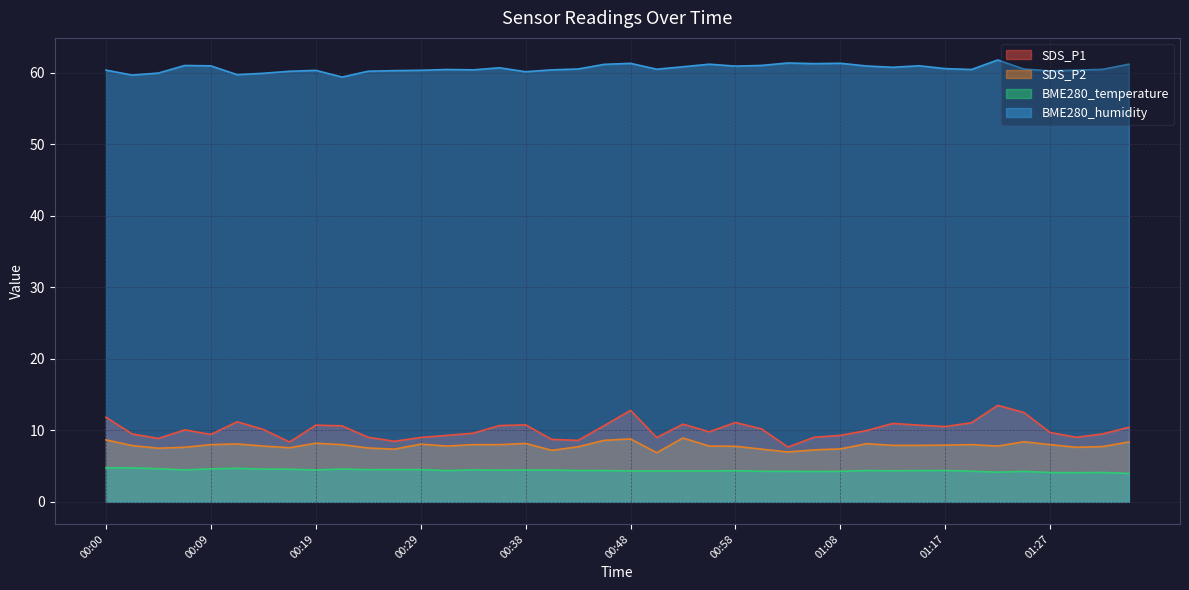

How many lines are shown in the chart?

4